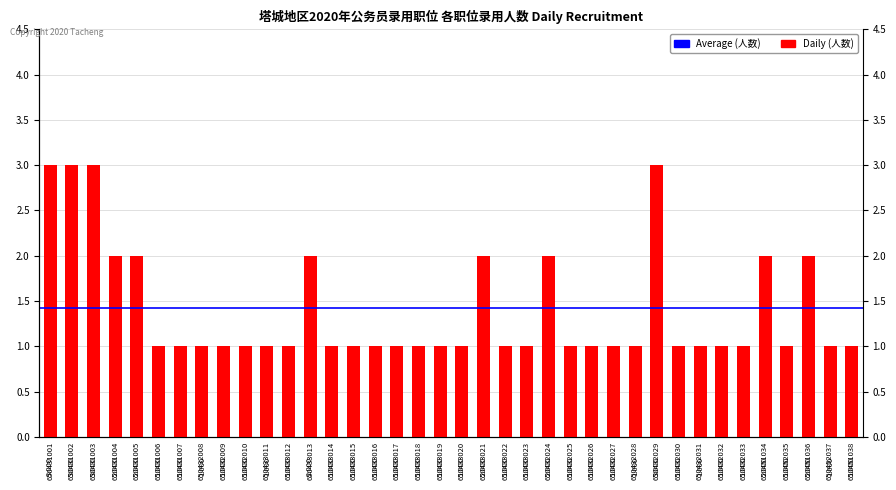

What is the difference between the maximum and minimum values?

2